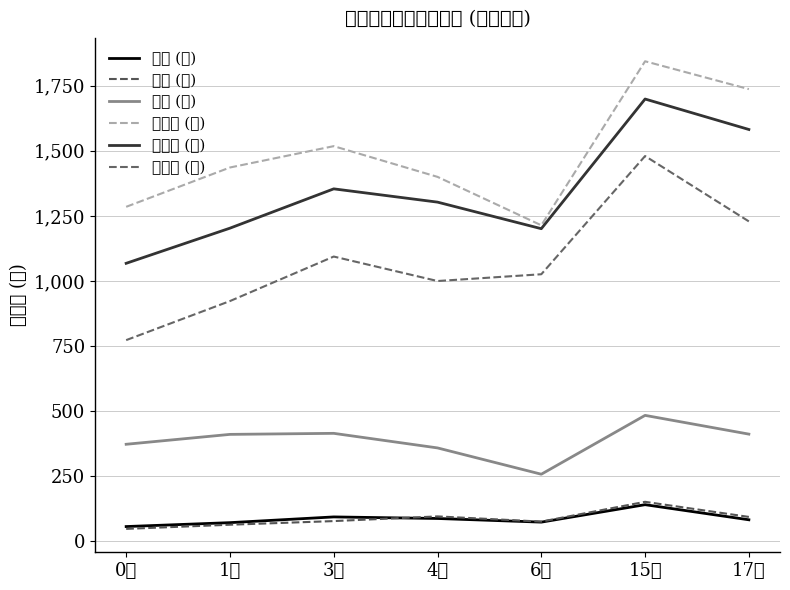

Reading right to left, list all the values displayed in this chart.

中區 (男): 17歲=83	15歲=141	6歲=74	4歲=88	3歲=94	1歲=72	0歲=57
中區 (女): 17歲=94	15歲=152	6歲=76	4歲=96	3歲=78	1歲=64	0歲=48
東區 (男): 17歲=412	15歲=484	6歲=258	4歲=359	3歲=415	1歲=411	0歲=373
北屯區 (男): 17歲=1737	15歲=1844	6歲=1214	4歲=1400	3歲=1518	1歲=1436	0歲=1285
西屯區 (男): 17歲=1582	15歲=1699	6歲=1201	4歲=1303	3歲=1354	1歲=1203	0歲=1068
南屯區 (男): 17歲=1229	15歲=1480	6歲=1026	4歲=1000	3歲=1094	1歲=923	0歲=773